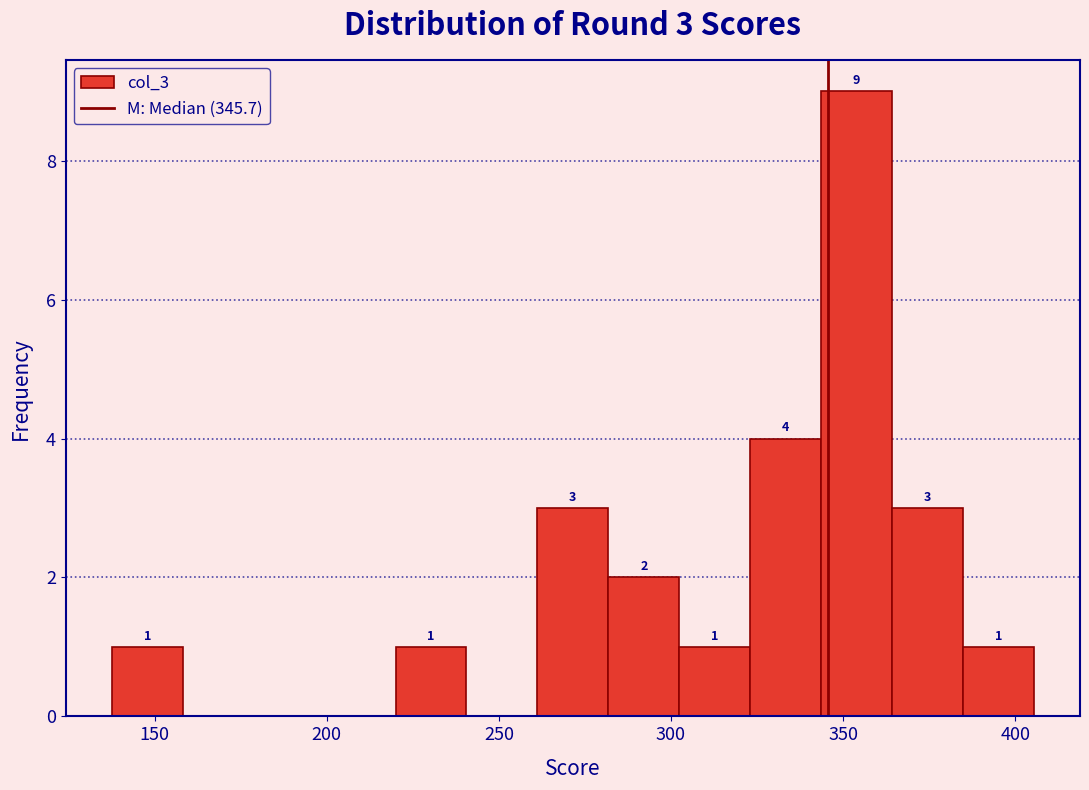

Over which range of the x-axis is the bar tallest?

345 to 365